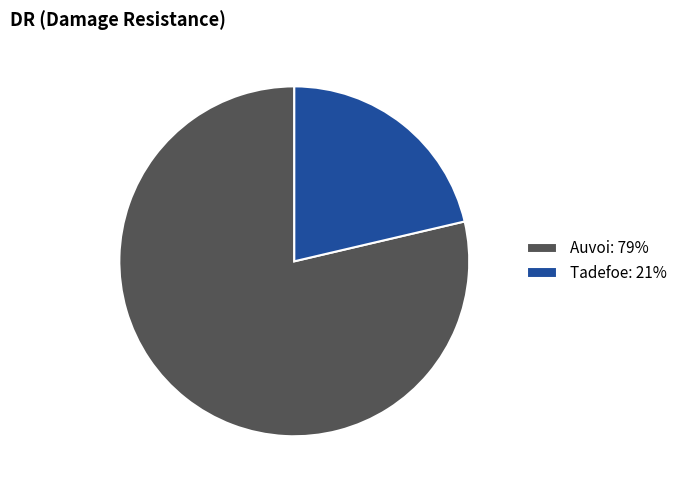

How many segments does this pie chart have?

2